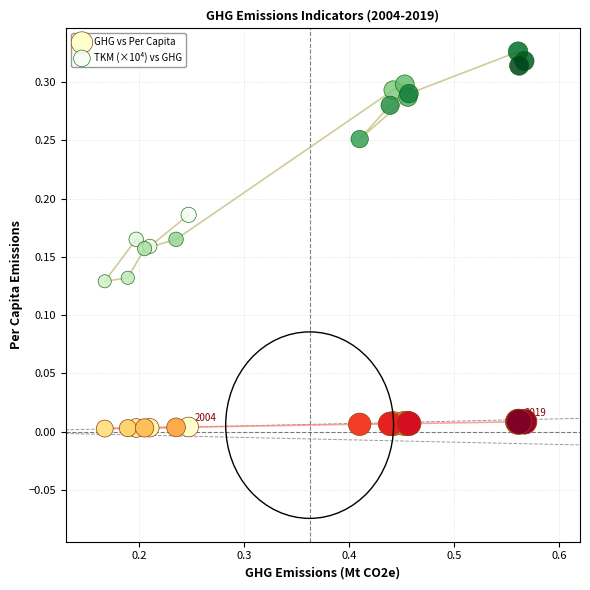

What are all the series names shown in the legend?

GHG vs Per Capita, TKM (×10⁴) vs GHG